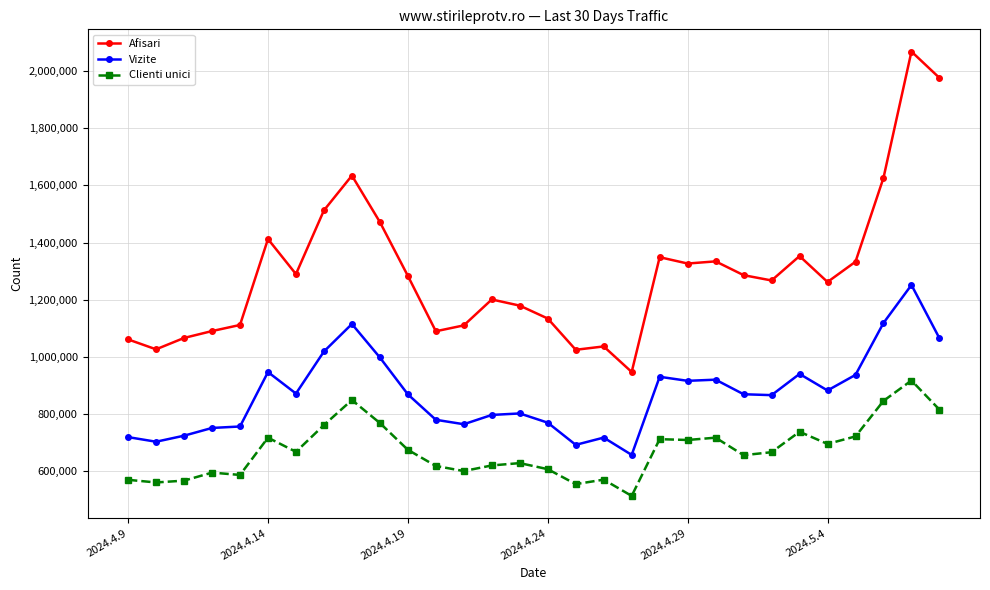

Which series has the largest total across all categories?

Afisari